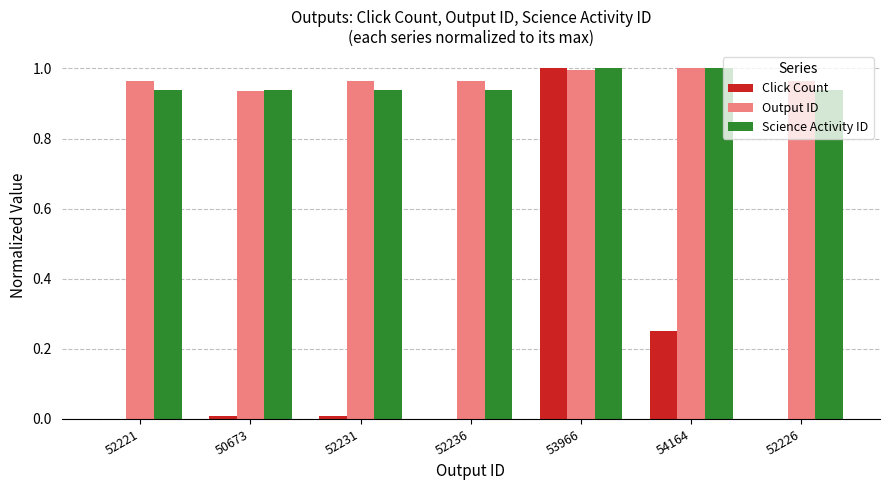

What are all the series names shown in the legend?

Click Count, Output ID, Science Activity ID